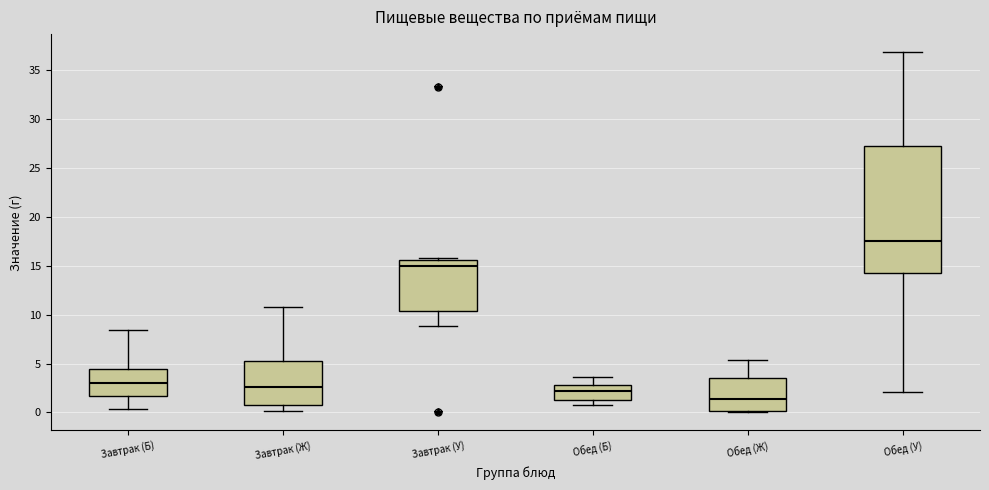

Reading left to right, read every box against the y-axis: the position of its median line, the range the box covers, and the ends of its whiskers. The values are not printed on the chart, so give them approximately, as read against the axis.

Завтрак (Б): median 3.0, box 1.5 to 4.5, whiskers 0.5 to 8.5
Завтрак (Ж): median 2.5, box 1.0 to 5.0, whiskers 0.0 to 11.0
Завтрак (У): median 15.0, box 10.5 to 15.5, whiskers 9.0 to 16.0
Обед (Б): median 2.0, box 1.5 to 3.0, whiskers 1.0 to 3.5
Обед (Ж): median 1.5, box 0.0 to 3.5, whiskers 0.0 (just below the box's lower edge) to 5.5
Обед (У): median 17.5, box 14.5 to 27.5, whiskers 2.0 to 37.0